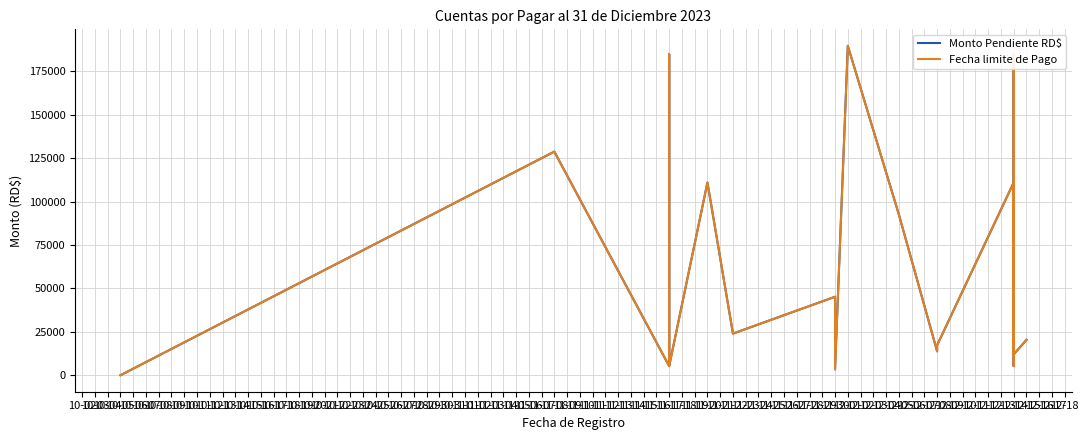

How many series are shown in this chart?

2